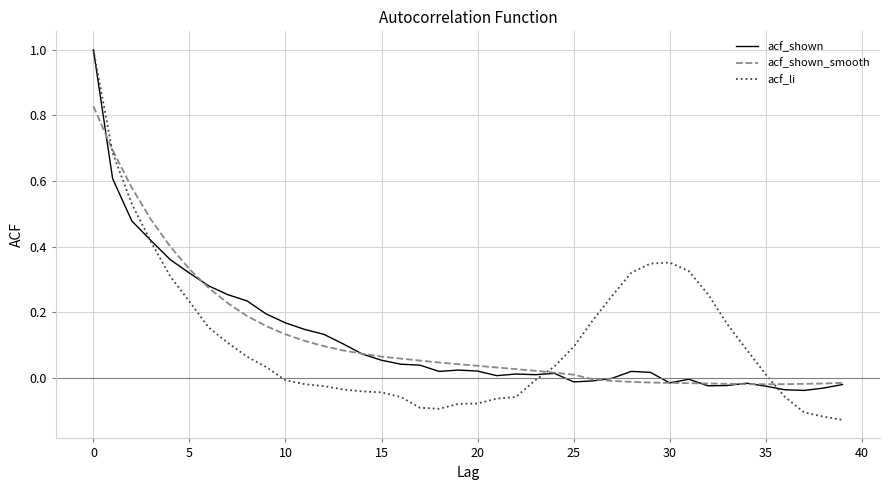

What is the greatest value displayed?

1.0